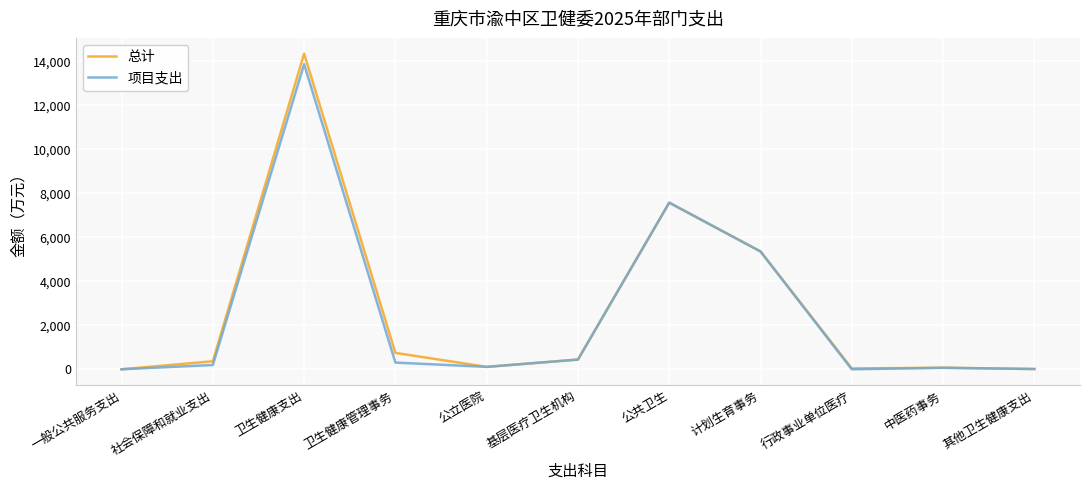

Between 卫生健康支出 and 行政事业单位医疗, which series saw the biggest shift?

总计